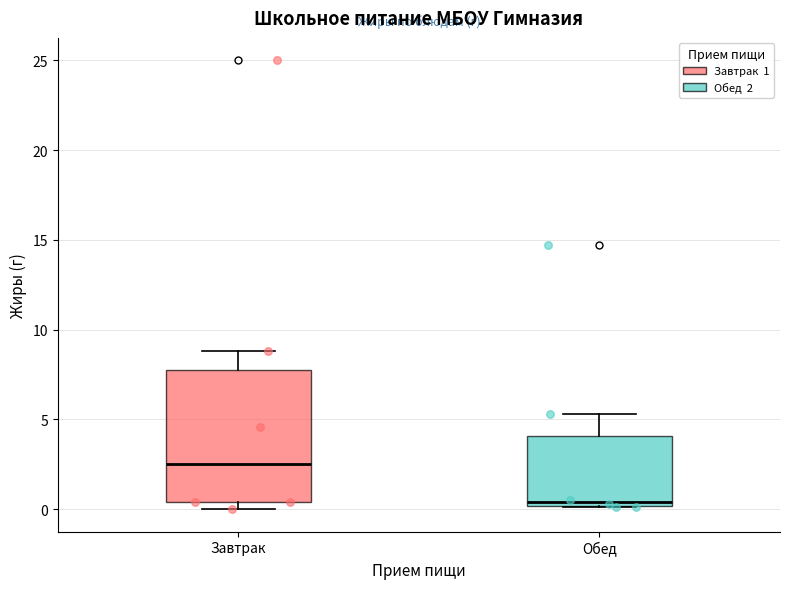

Where is the upper edge of the box for Завтрак on the y-axis? The values are not printed on the chart, so give them approximately, as read against the axis.

8.0